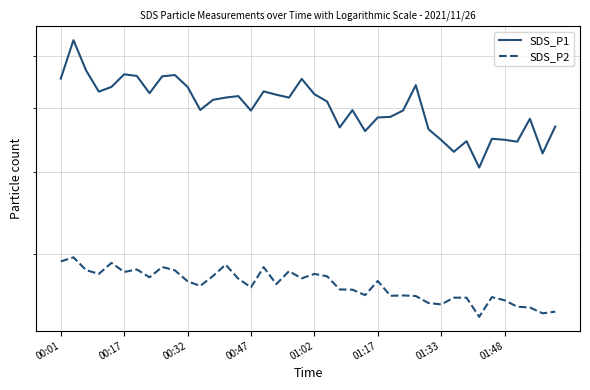

The SDS_P2 series shows 9.2 at 8. True or false?

False